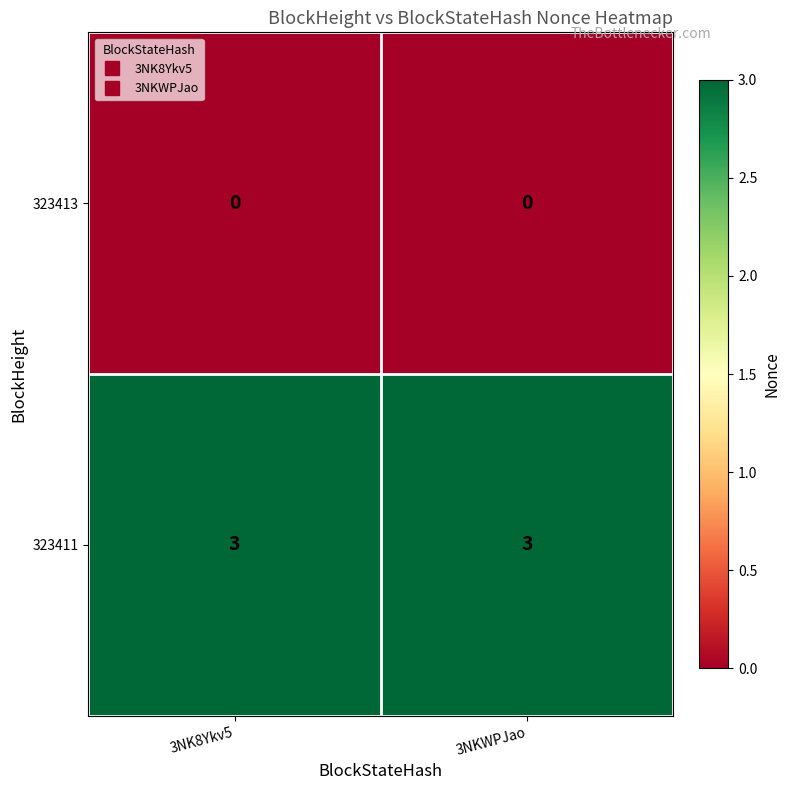

What is the spread (max minus min) of values at 3NKWPJao?

3